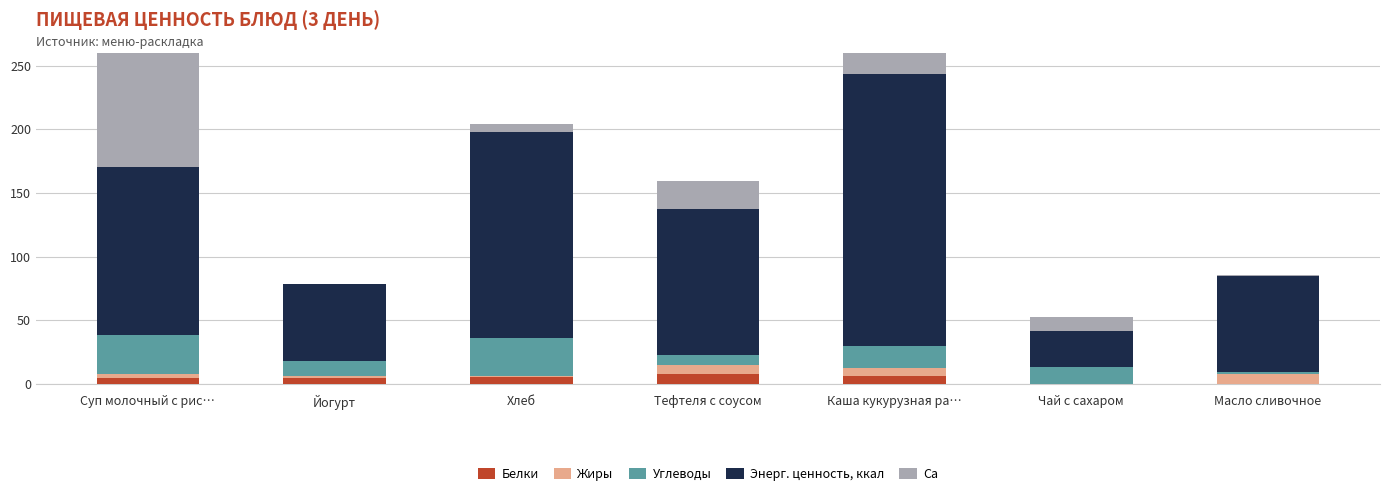

True or false: Белки has a value of 0.1 at Масло сливочное.

True